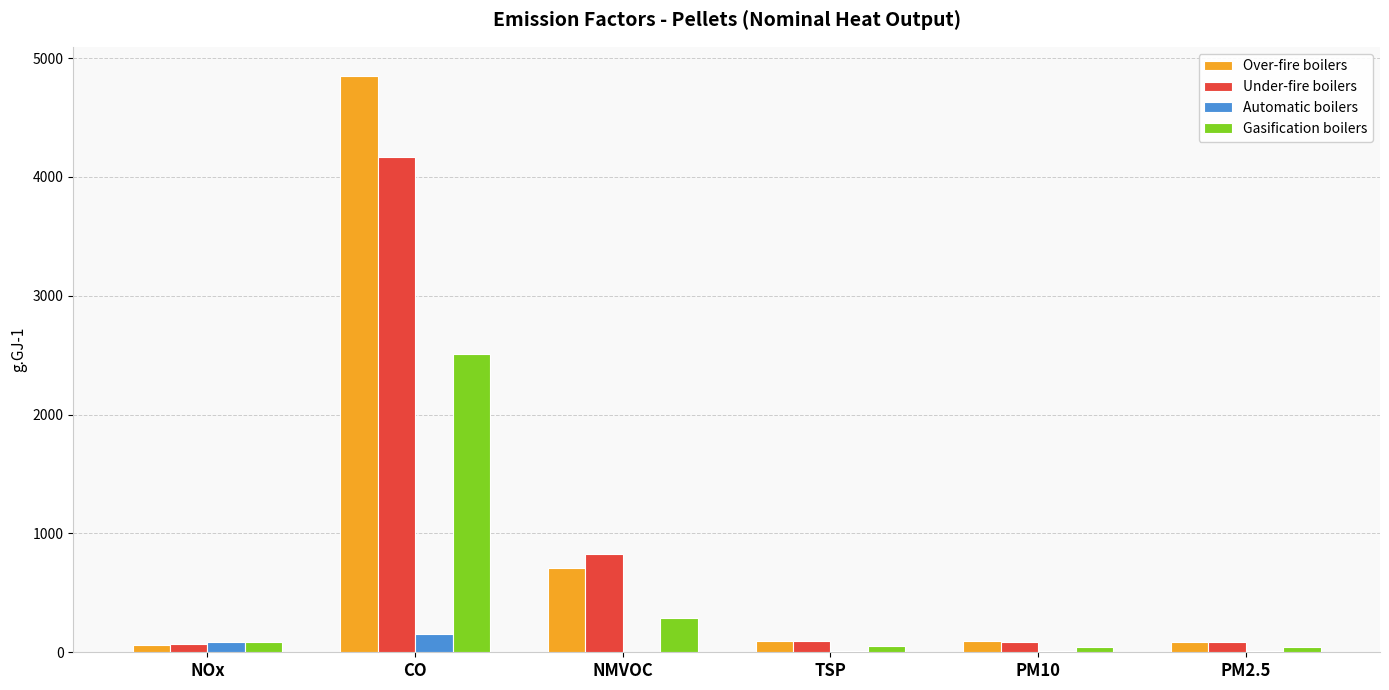

What is the sum of the Under-fire boilers values at NMVOC and NOx?

891.6